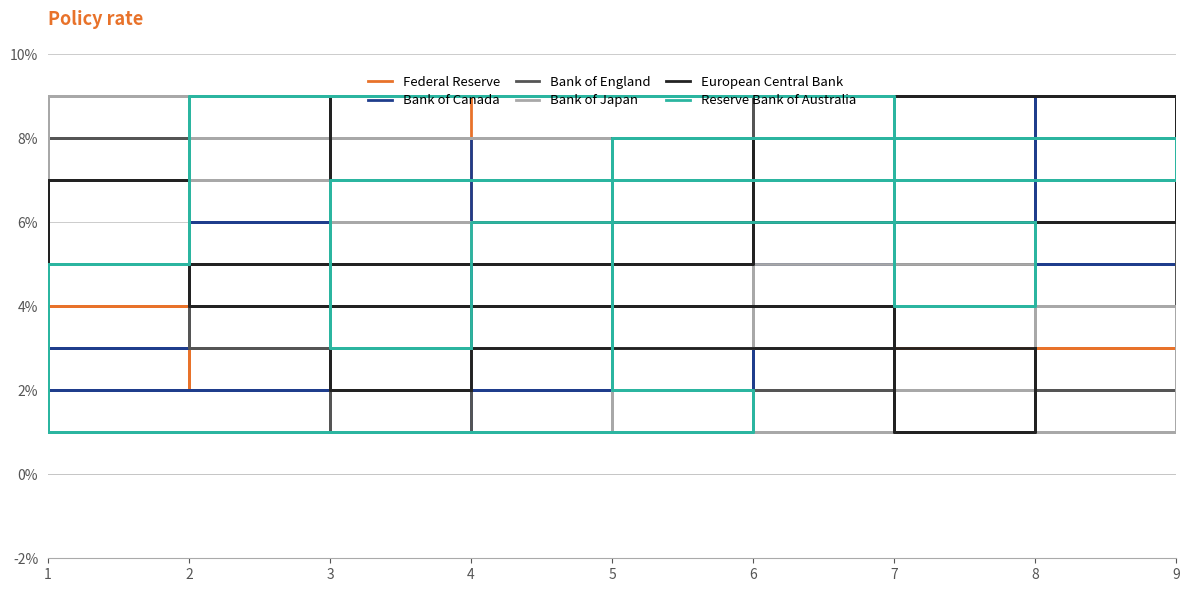

Which series has the widest spread of values?

Federal Reserve